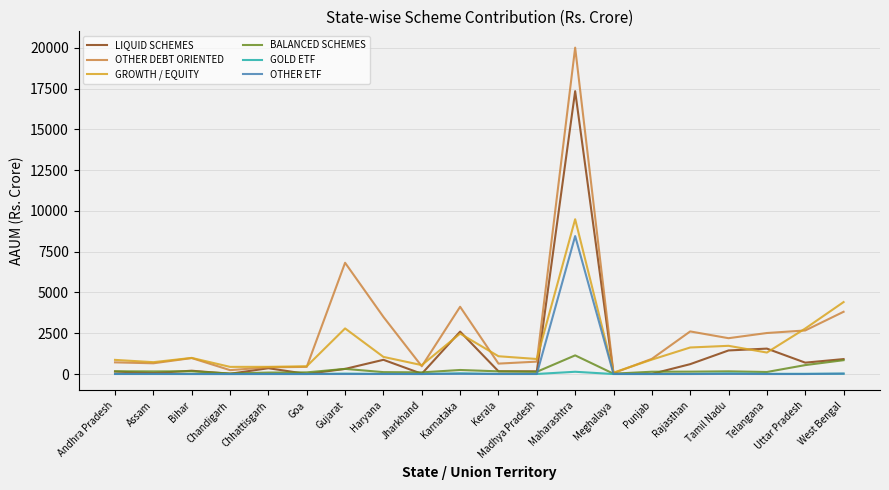

What is the average value of the GROWTH / EQUITY series?

1758.1